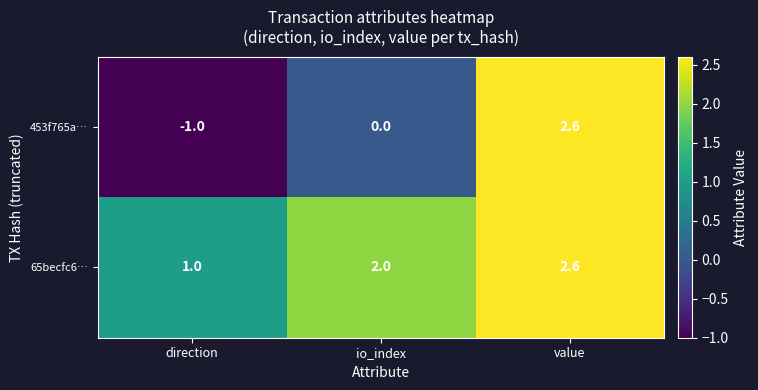

Rank the series at io_index from lowest to highest value.

453f765a…, 65becfc6…